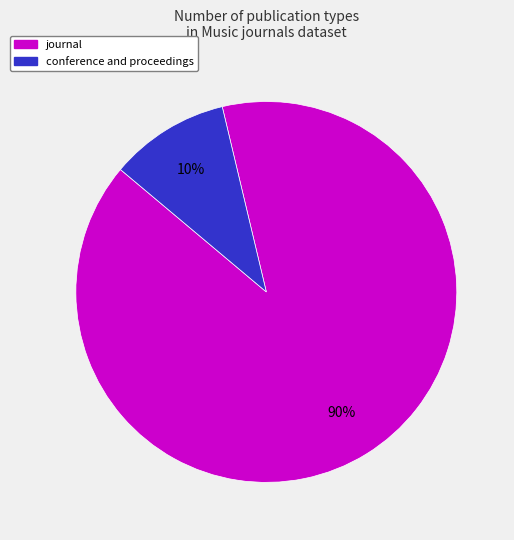

Combined, do conference and proceedings and journal account for over 50%?

Yes